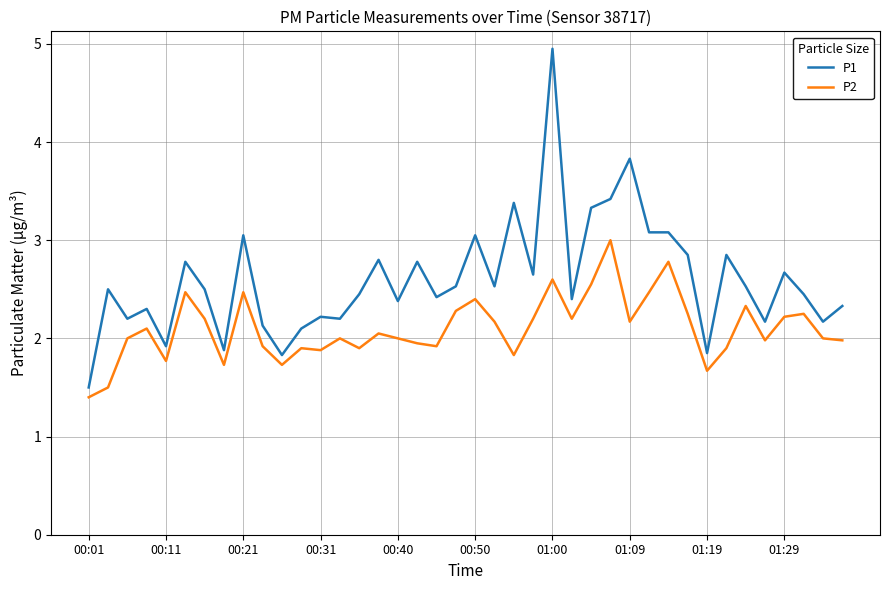

Rank the series by their maximum value, from lowest to highest.

P2, P1